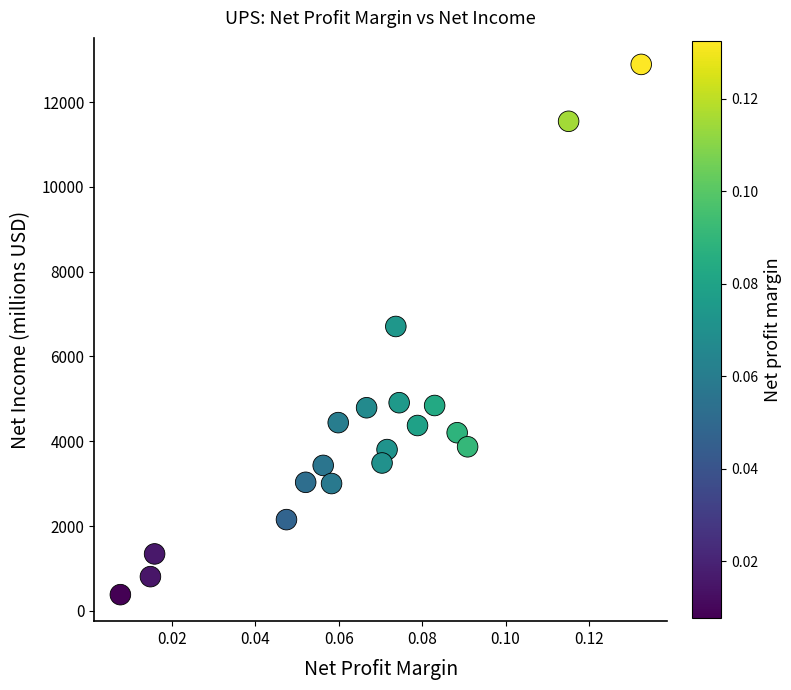

What is the range of Y values (max minus min)?

12508